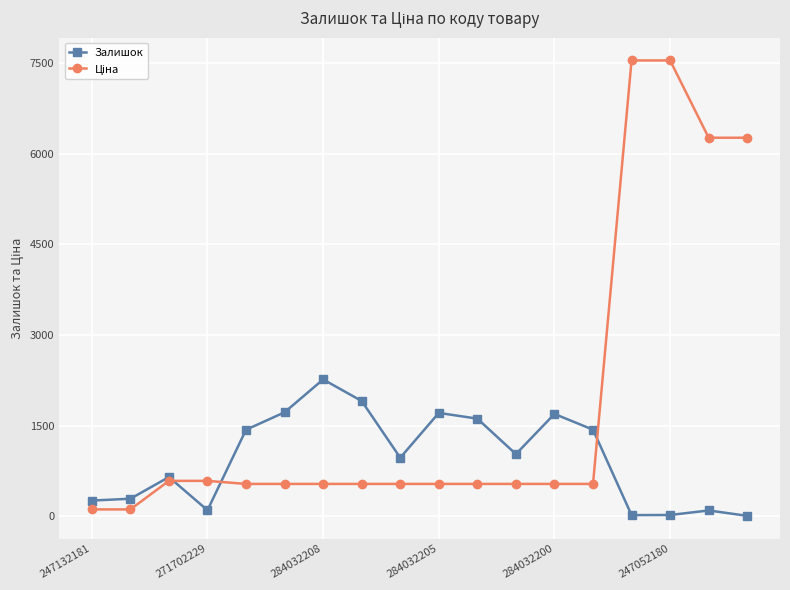

How many categories are shown in the chart?

18